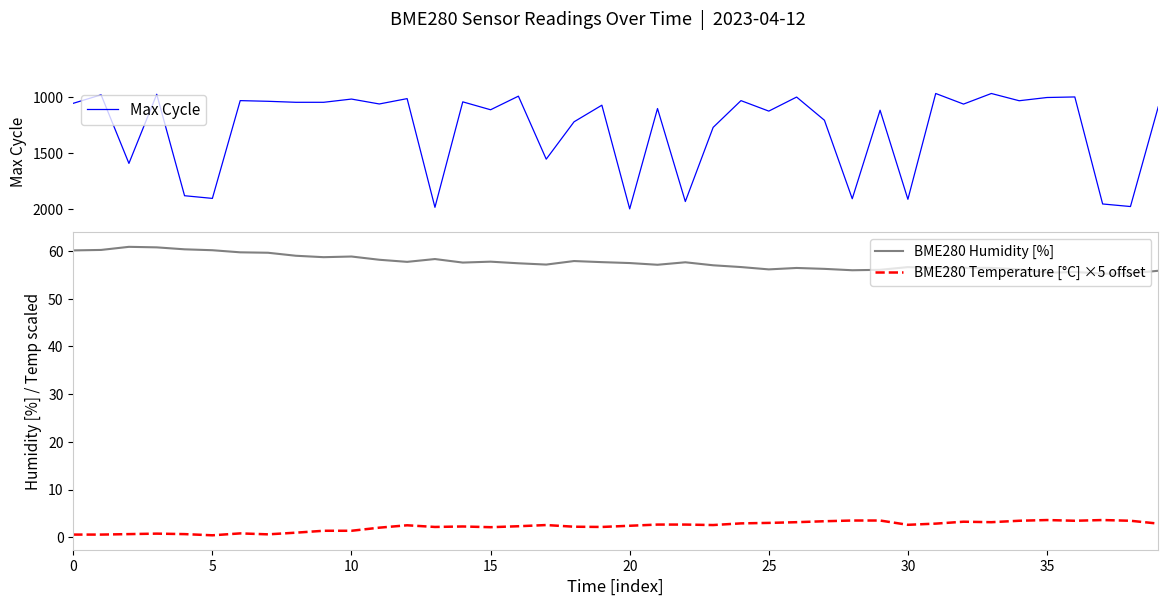

What is the label of the 39th point from the left?

38